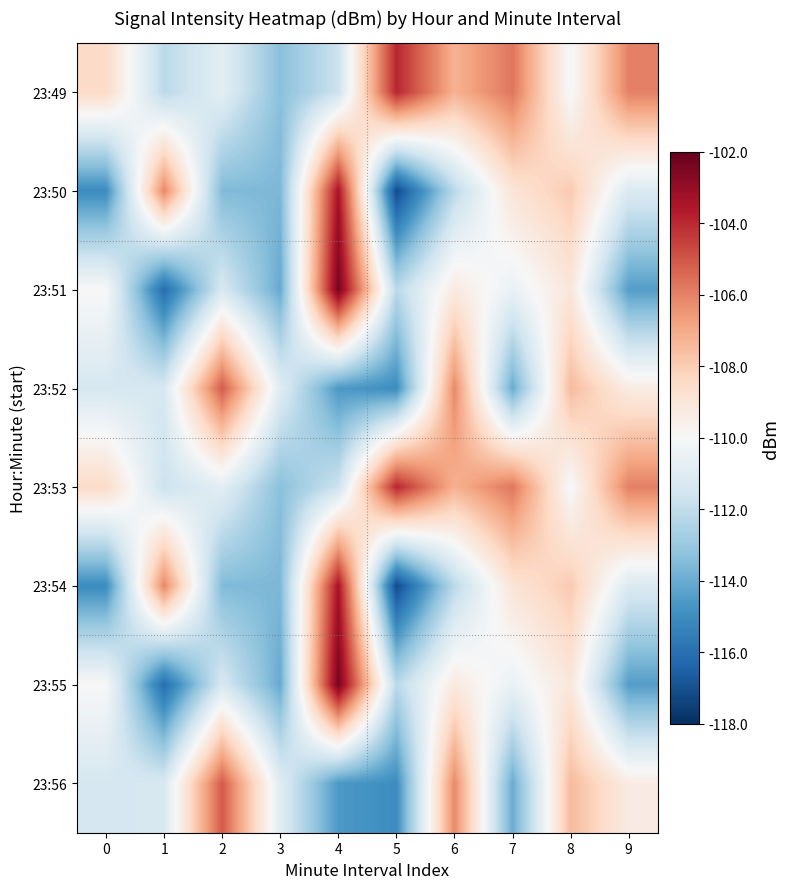

Reading left to right, list all the values displayed in this chart.

23:49: 0=-108.5	1=-112.2	2=-110.8	3=-113.3	4=-111.7	5=-103.9	6=-107.2	7=-105.7	8=-110.1	9=-106.0
23:50: 0=-115.0	1=-106.1	2=-113.5	3=-113.6	4=-103.4	5=-117.2	6=-112.2	7=-108.9	8=-107.9	9=-111.2
23:51: 0=-110.0	1=-116.1	2=-111.3	3=-114.1	4=-102.4	5=-112.2	6=-109.3	7=-110.5	8=-109.1	9=-114.4
23:52: 0=-111.3	1=-111.3	2=-105.1	3=-110.9	4=-114.6	5=-115.0	6=-106.2	7=-114.0	8=-107.4	9=-109.4
23:53: 0=-108.5	1=-111.7	2=-110.8	3=-113.3	4=-111.7	5=-103.9	6=-107.2	7=-105.7	8=-110.1	9=-106.0
23:54: 0=-115.0	1=-106.1	2=-113.5	3=-113.6	4=-103.4	5=-117.2	6=-112.2	7=-108.9	8=-107.9	9=-111.2
23:55: 0=-110.0	1=-116.1	2=-111.3	3=-114.1	4=-102.4	5=-112.2	6=-109.3	7=-110.5	8=-109.1	9=-114.4
23:56: 0=-111.3	1=-111.3	2=-105.1	3=-110.9	4=-114.6	5=-115.0	6=-106.2	7=-114.0	8=-107.4	9=-109.4